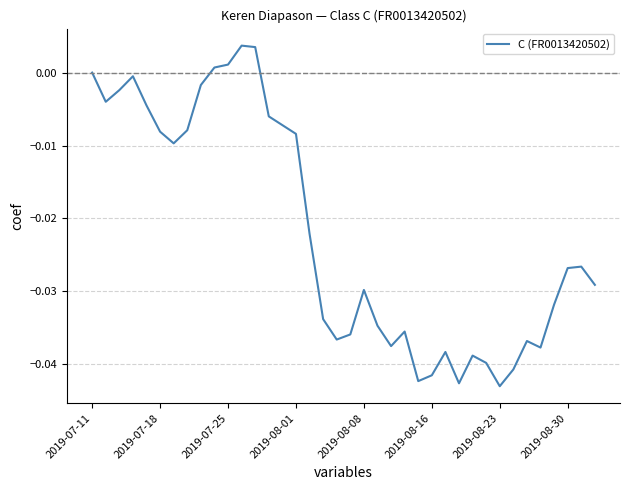

How many lines are shown in the chart?

1